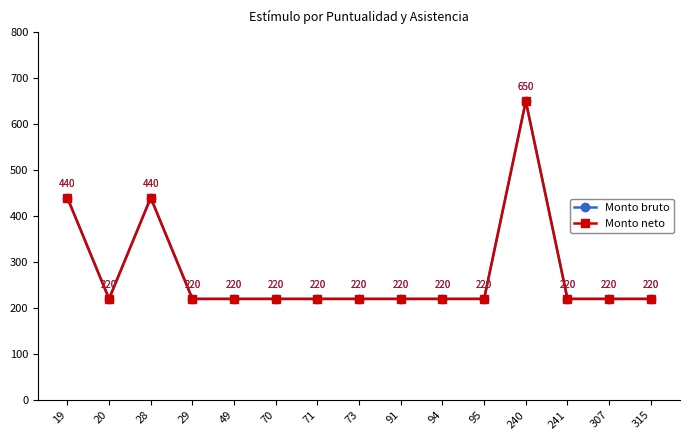

True or false: Monto neto and Monto bruto cross at least once.

False